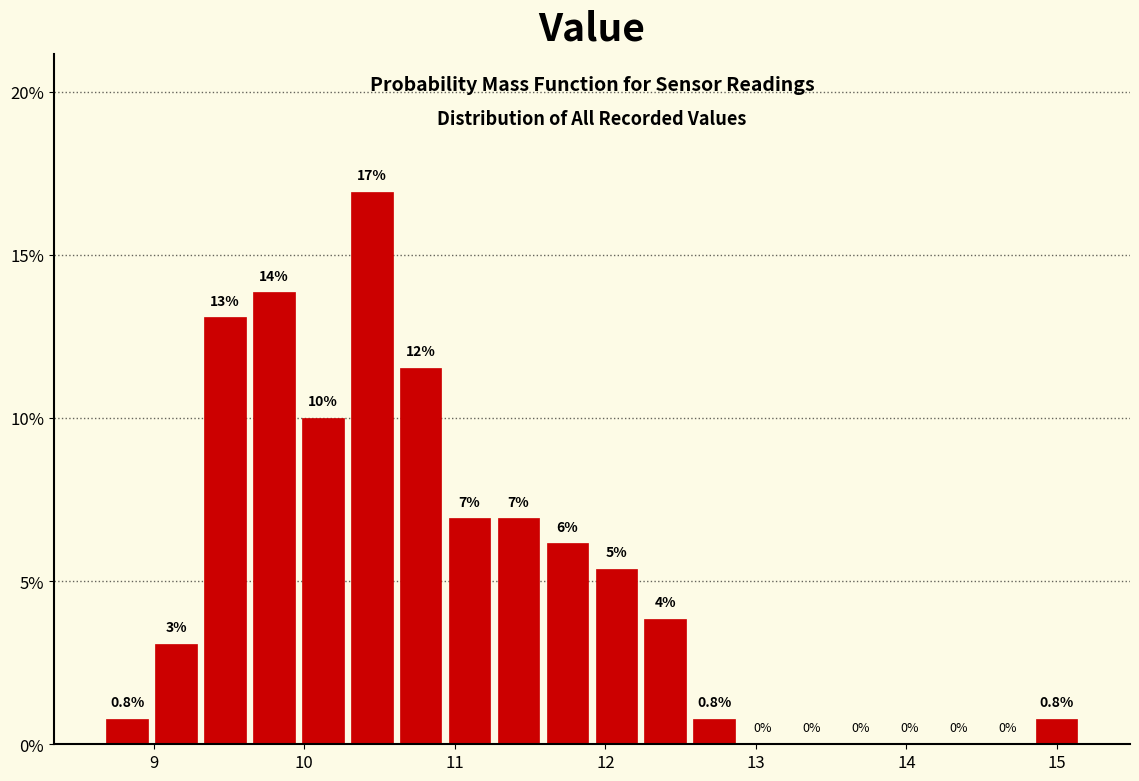

Around what value on the x-axis is the tallest bar? Give the approximate position of its centre, as read against the axis.

10.4